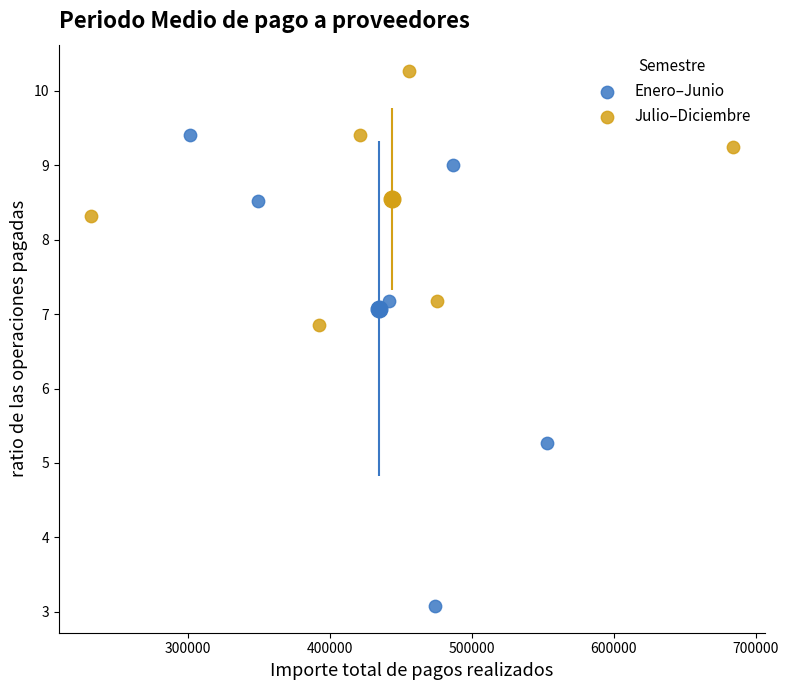

Which series has the widest spread of Y values?

Enero–Junio